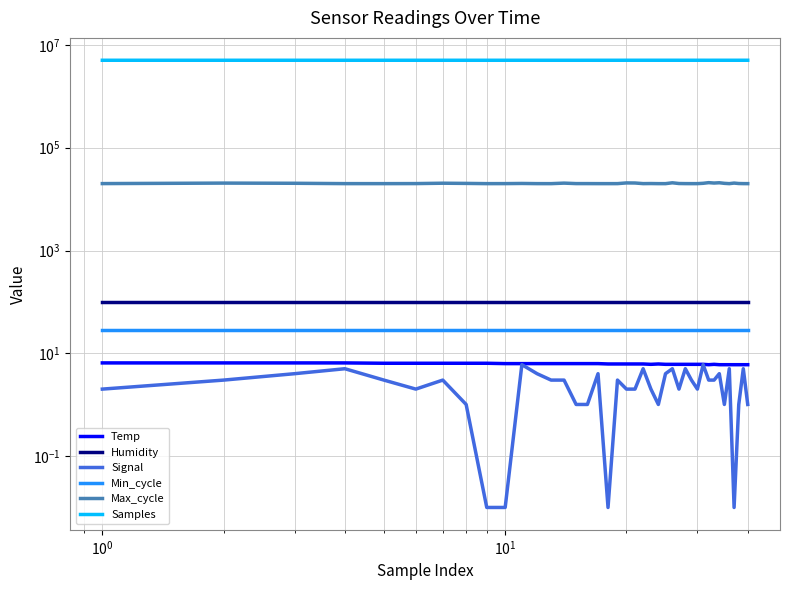

List the series in order of their peak value, highest first.

Samples, Max_cycle, Humidity, Min_cycle, Temp, Signal